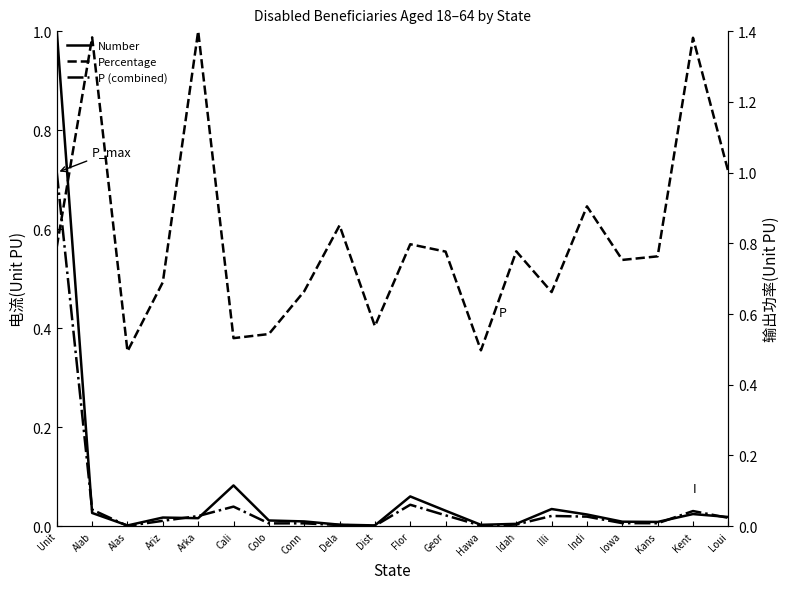

Between which two adjacent categories do Percentage and Number first intersect?

Unit and Alab